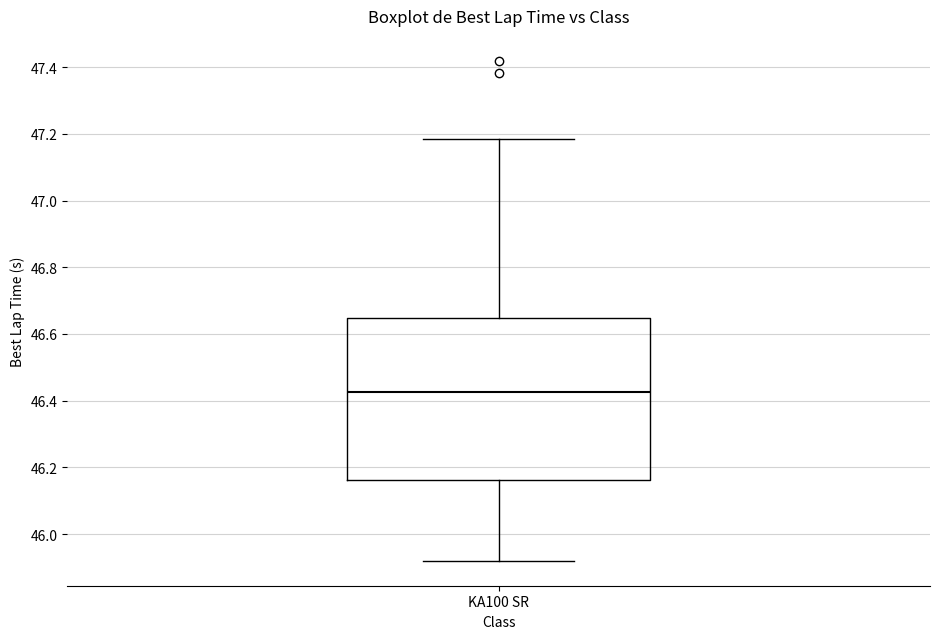

Transcribe this box plot: give where the median line is, the range the box spans, and where the two whiskers end, as read against the y-axis. The values are not printed on the chart, so give them approximately, as read against the axis.

median 46.42, box 46.16 to 46.64, whiskers 45.92 to 47.18